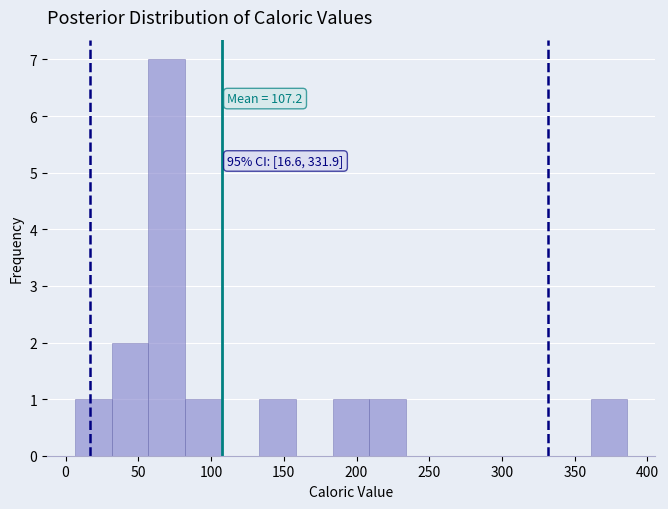

Which range on the x-axis has the tallest bar?

55 to 80